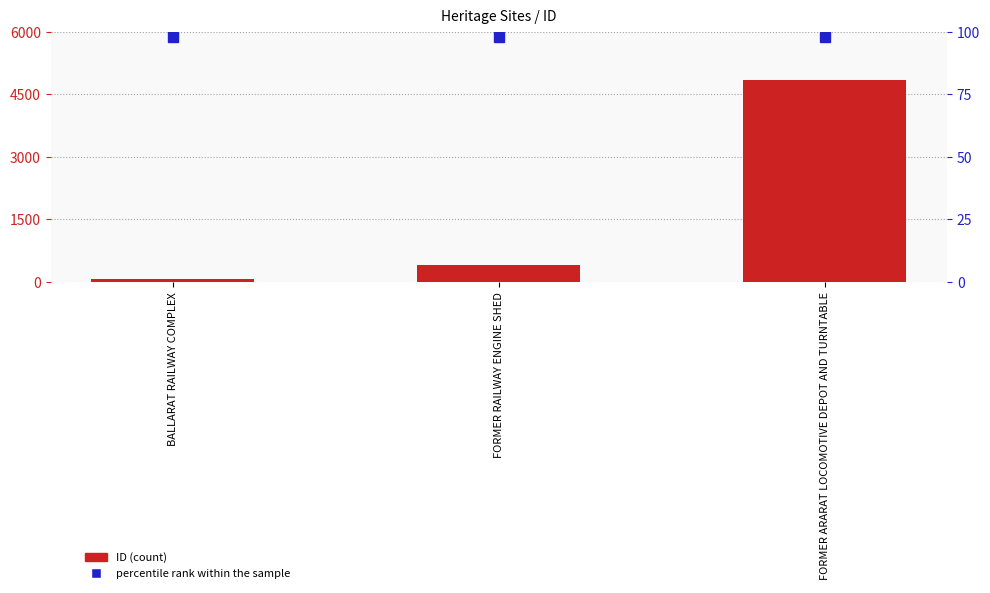

What position from the left is FORMER ARARAT LOCOMOTIVE DEPOT AND TURNTABLE?

3